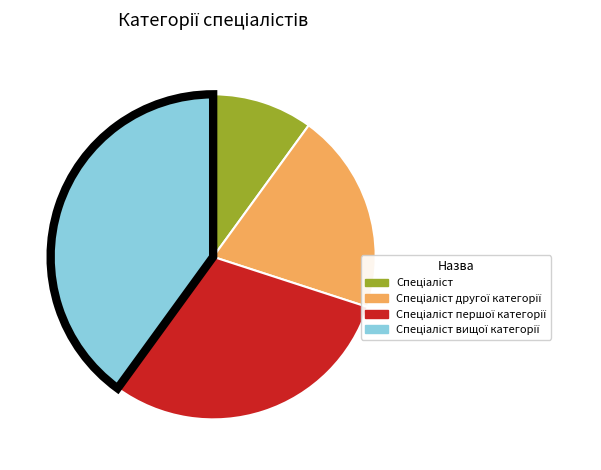

Does any single category account for the majority?

No